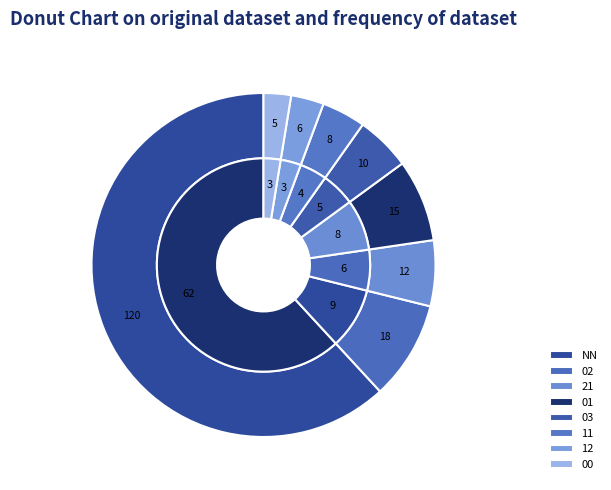

To the nearest percent, what is the difference between the largest and smallest slice percentages?

59%